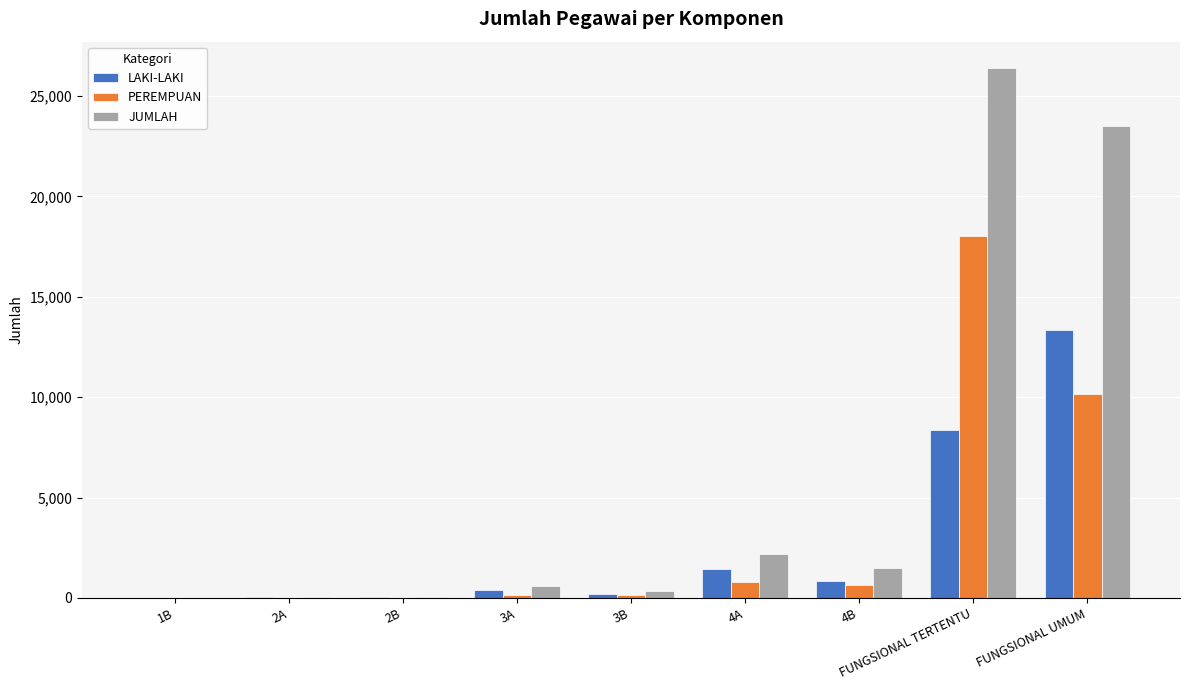

Between 4B and FUNGSIONAL TERTENTU, which series saw the biggest shift?

JUMLAH